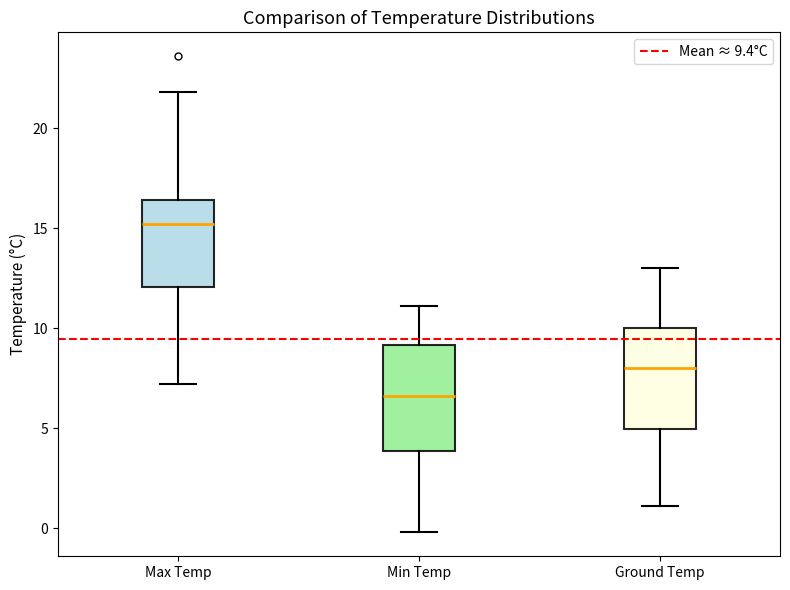

Reading left to right, read every box against the y-axis: the position of its median line, the range the box covers, and the ends of its whiskers. The values are not printed on the chart, so give them approximately, as read against the axis.

Max Temp: median 15.0, box 12.0 to 16.5, whiskers 7.0 to 22.0
Min Temp: median 6.5, box 4.0 to 9.0, whiskers 0.0 to 11.0
Ground Temp: median 8.0, box 5.0 to 10.0, whiskers 1.0 to 13.0